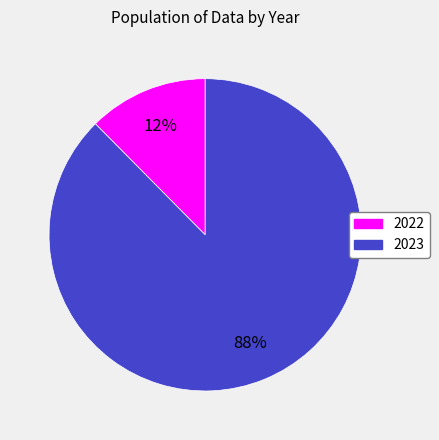

To the nearest percent, what portion does 2023 represent?

88%